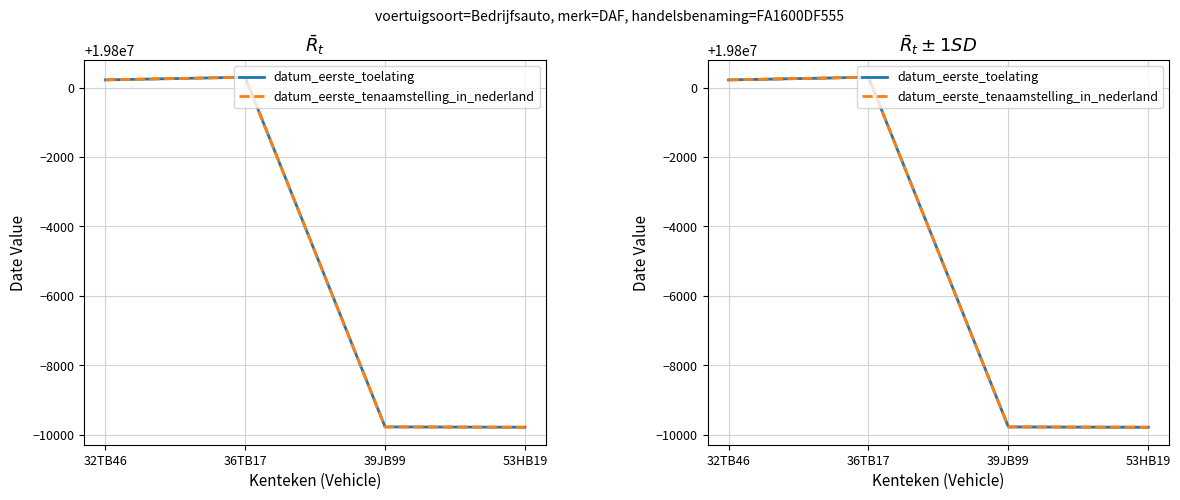

Reading left to right, transcribe all the data shown in this chart.

datum_eerste_toelating: 19800226	19800303	19790222	19790213
datum_eerste_tenaamstelling_in_nederland: 19800226	19800303	19790222	19790213